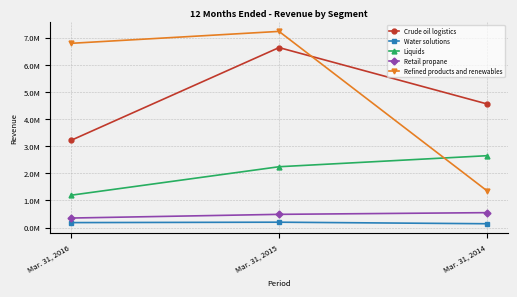

Is this an area chart (filled region under the line)?

No